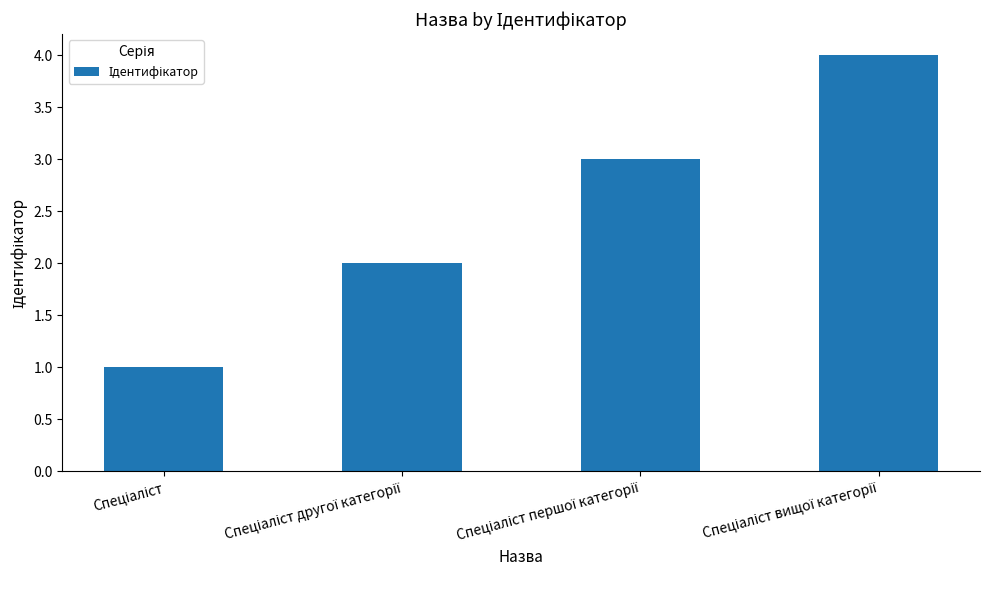

What is the difference between the maximum and minimum values?

3